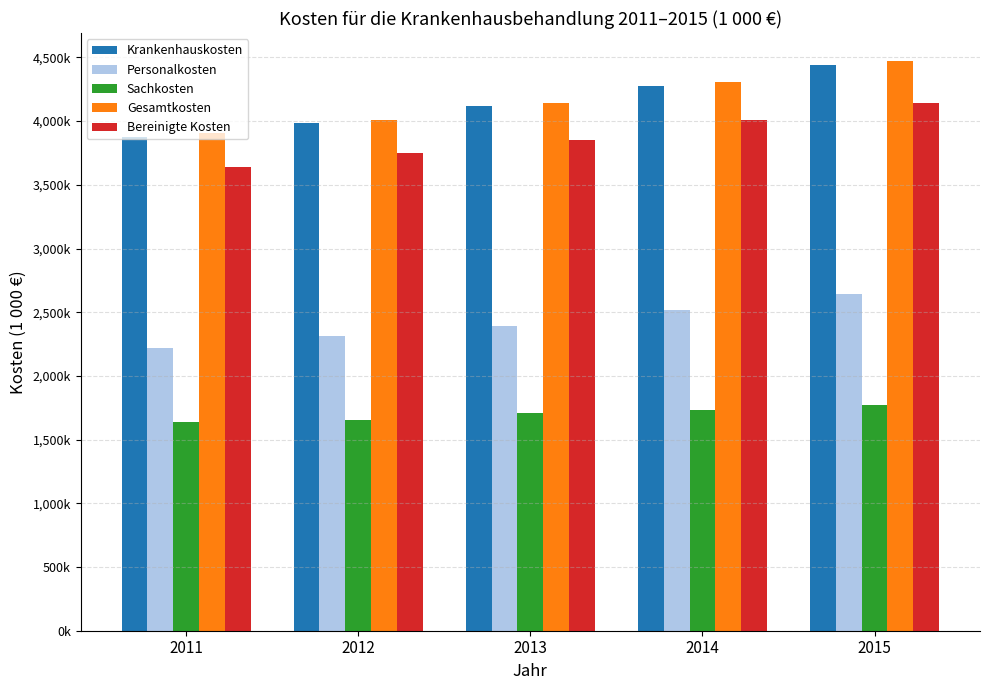

What is the minimum value for Sachkosten?

1637693.3